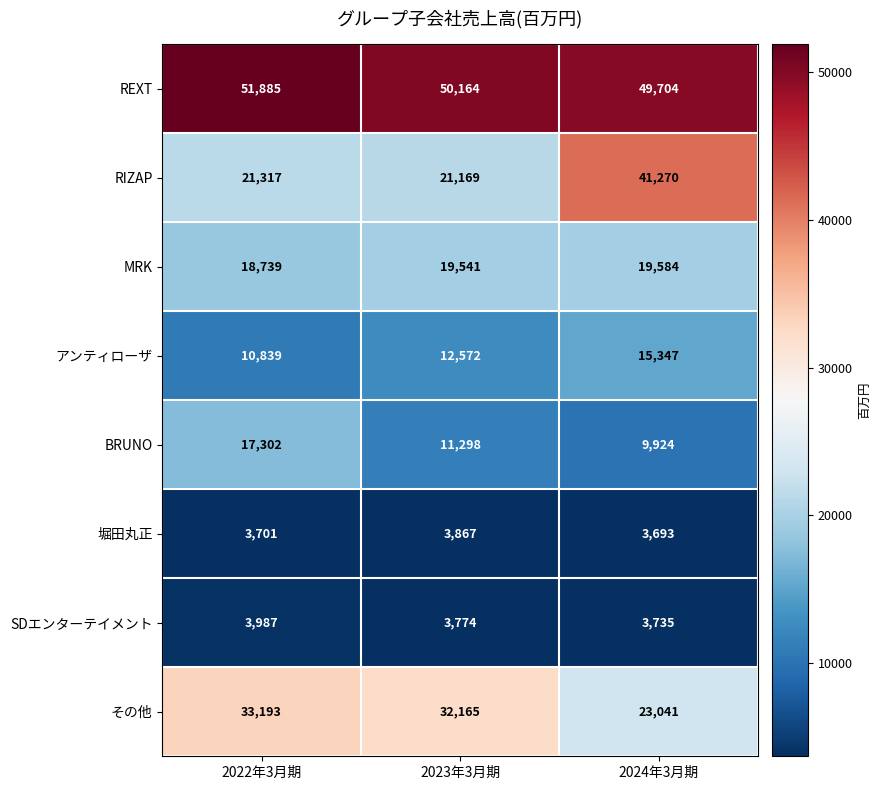

Which label corresponds to the largest value in the chart?

2022年3月期